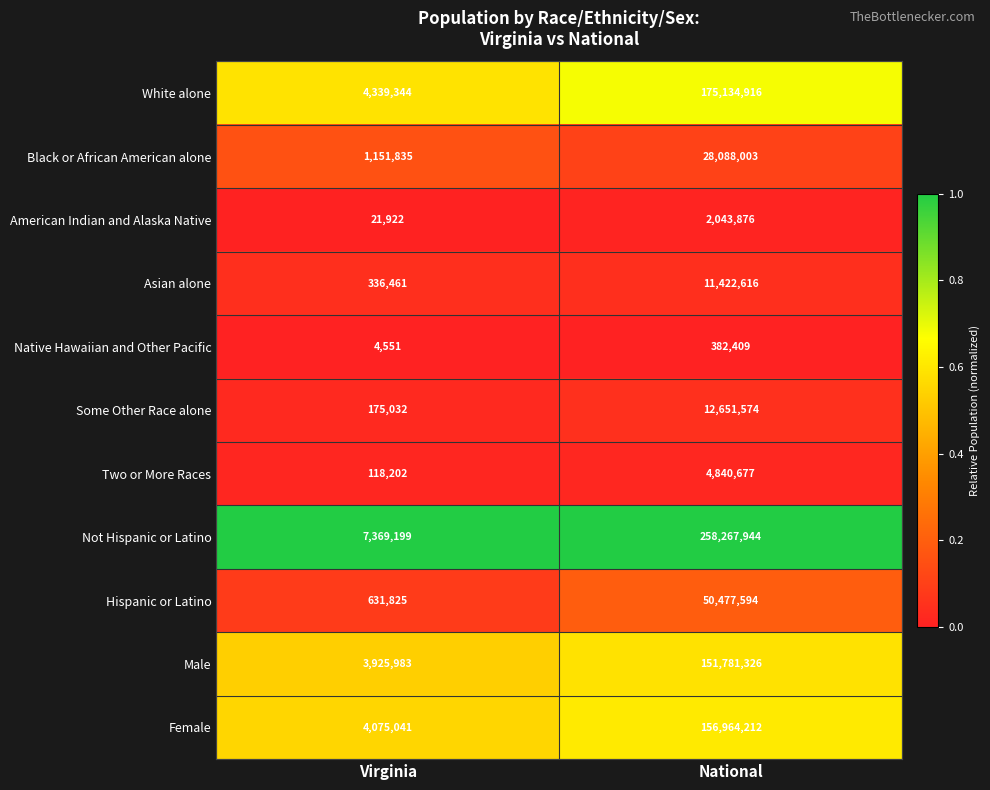

Reading left to right, list all the values displayed in this chart.

White alone: 4339344	175134916
Black or African American alone: 1151835	28088003
American Indian and Alaska Native: 21922	2043876
Asian alone: 336461	11422616
Native Hawaiian and Other Pacific: 4551	382409
Some Other Race alone: 175032	12651574
Two or More Races: 118202	4840677
Not Hispanic or Latino: 7369199	258267944
Hispanic or Latino: 631825	50477594
Male: 3925983	151781326
Female: 4075041	156964212